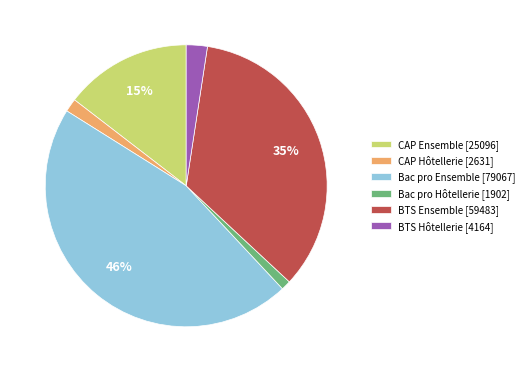

Between CAP Hôtellerie and CAP Ensemble, which is larger?

CAP Ensemble